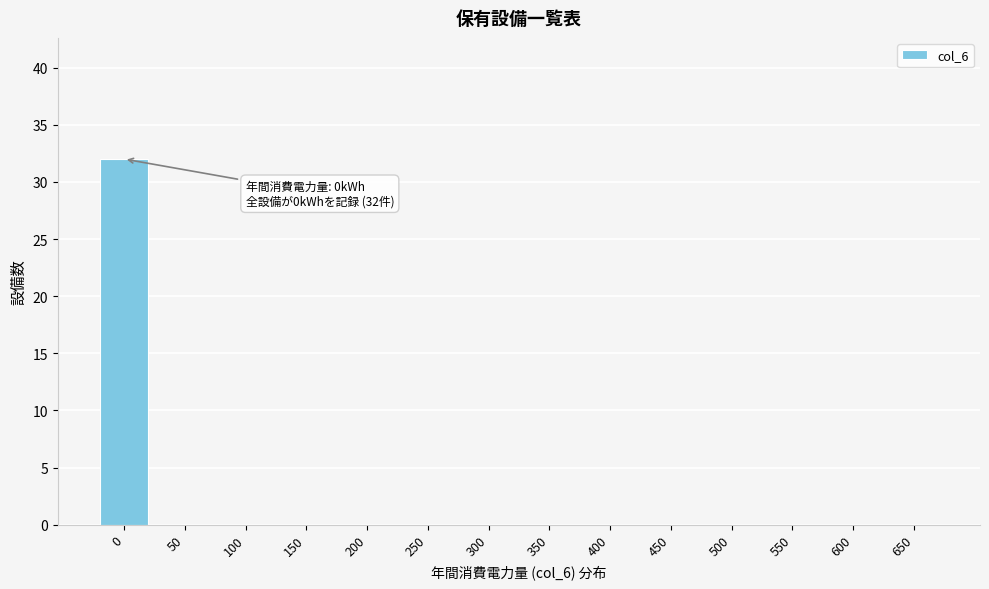

Reading right to left, transcribe all the data shown in this chart.

650=0	600=0	550=0	500=0	450=0	400=0	350=0	300=0	250=0	200=0	150=0	100=0	50=0	0=32